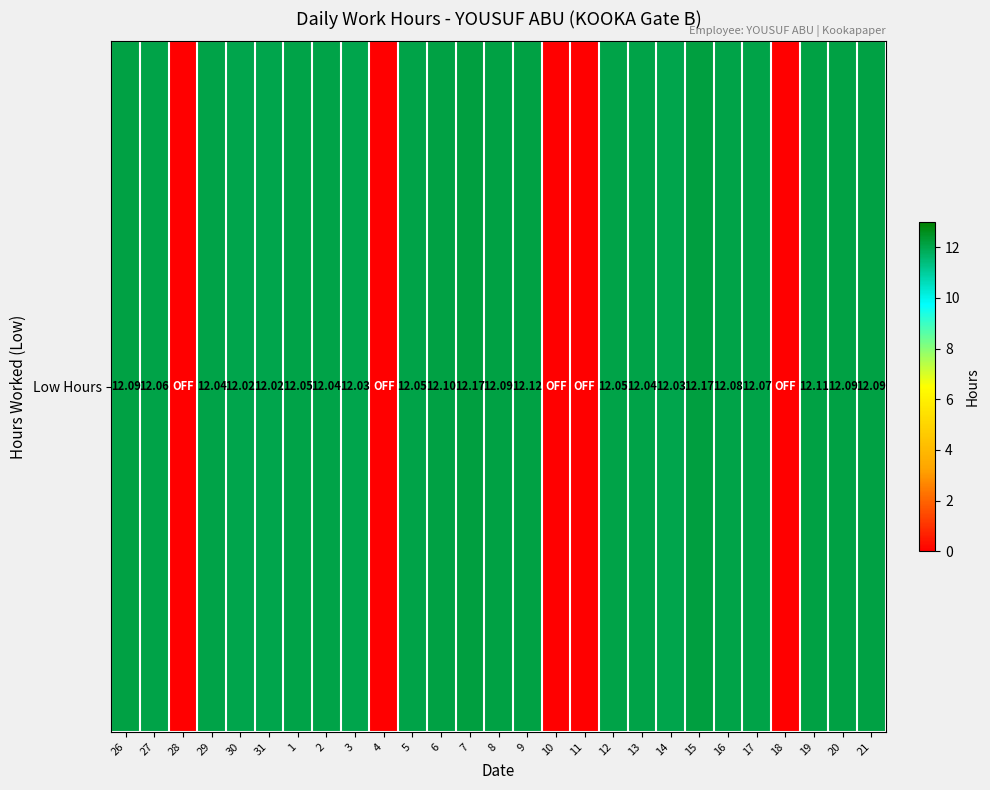

What is the change in value from 28 to 20?

+12.1